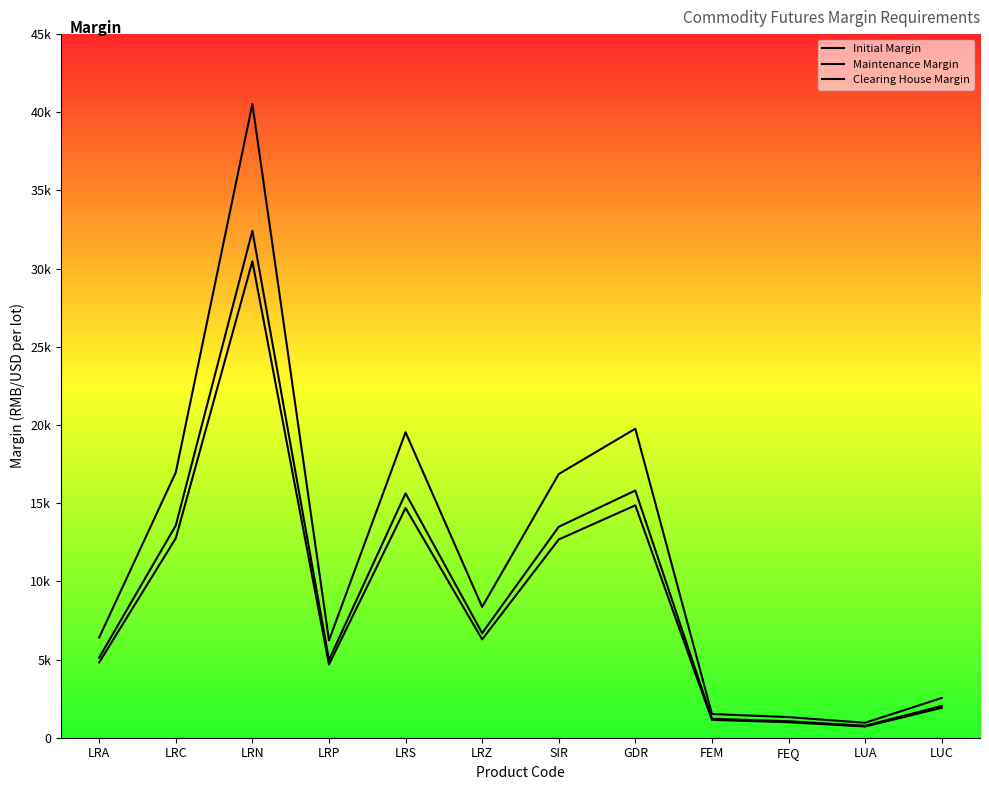

Reading right to left, transcribe all the data shown in this chart.

Initial Margin: 2540	956	1318	1516	19763	16864	8365	19537	6224	40525	16970	6410
Maintenance Margin: 2032	764	1054	1212	15810	13491	6692	15629	4979	32420	13576	5128
Clearing House Margin: 1910	719	991	1140	14860	12680	6290	14690	4680	30470	12760	4820